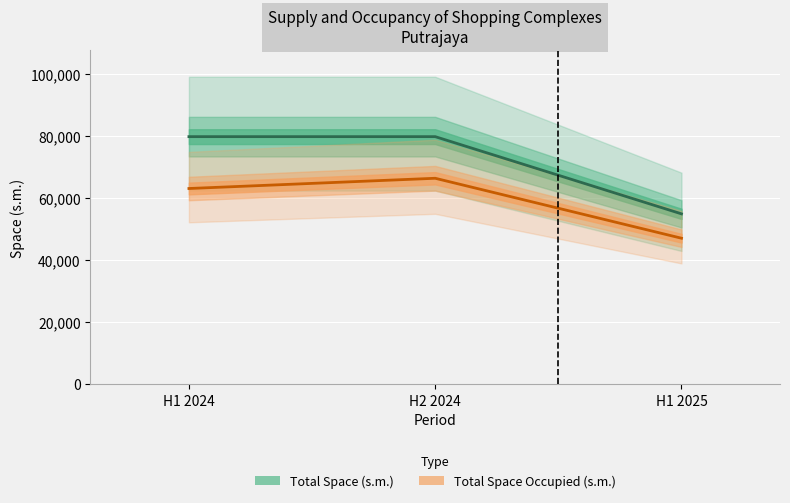

What is the difference between the highest and lowest values at H1 2024?

16713